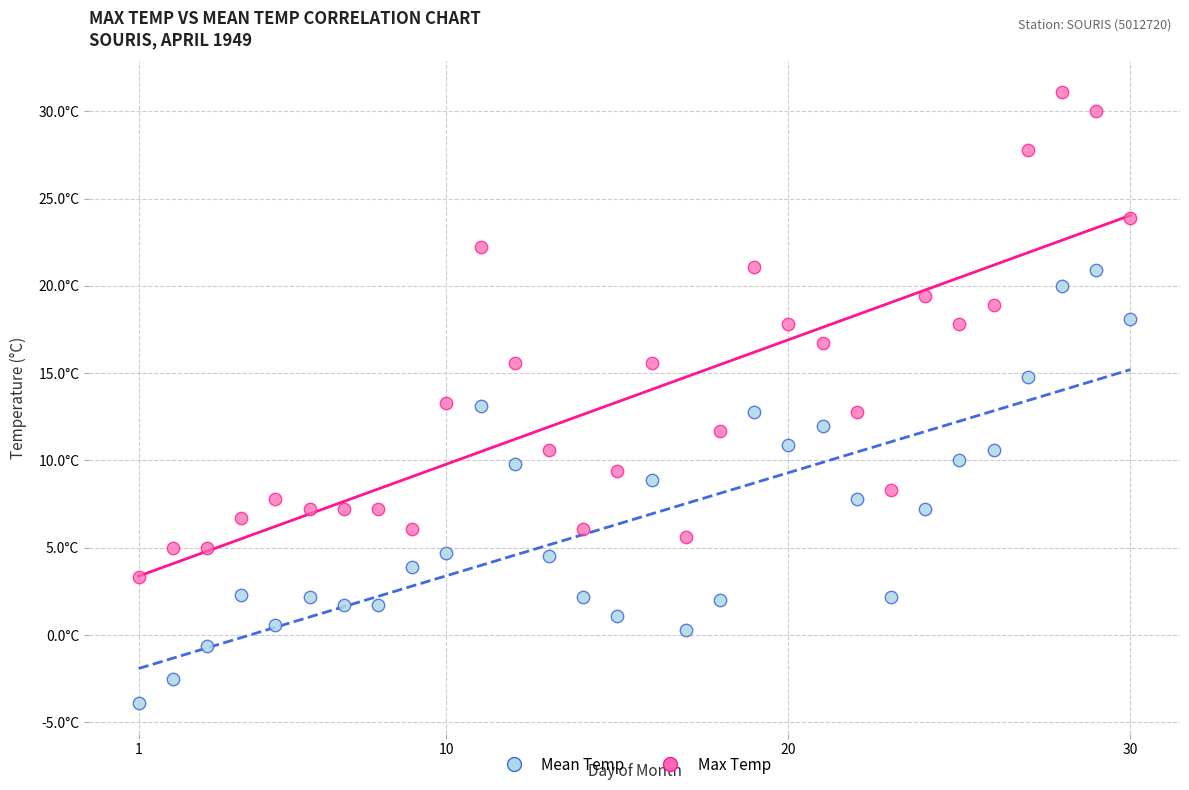

Which series has the largest Y range (max minus min)?

Max Temp